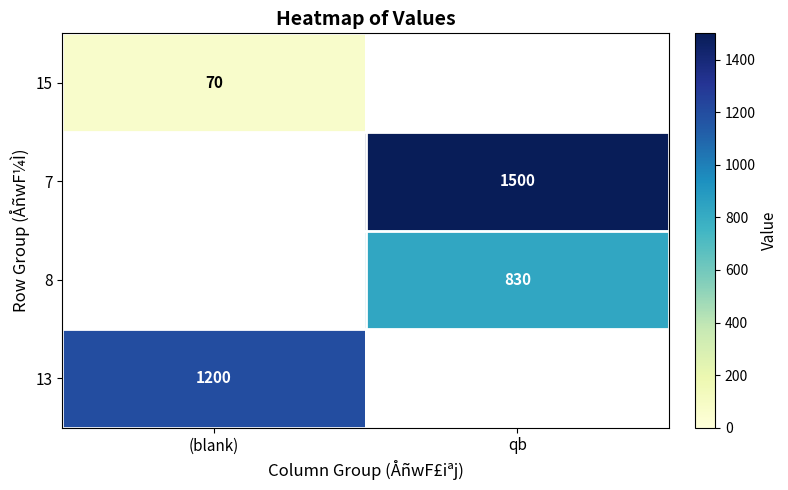

True or false: 15 has a value of 70 at (blank).

True